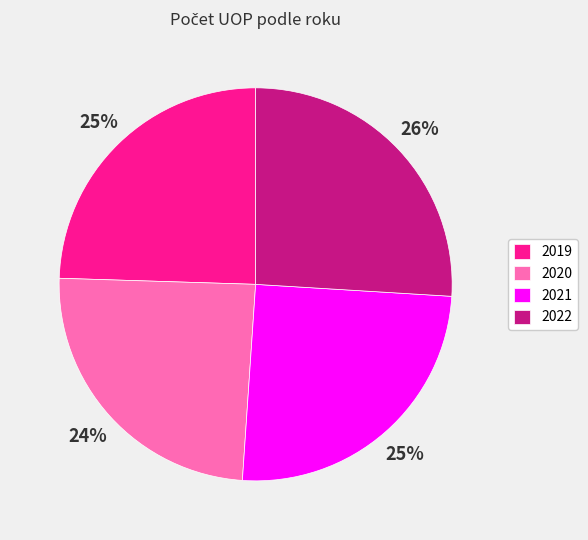

The 2021 slice represents 25% of the pie. True or false?

True